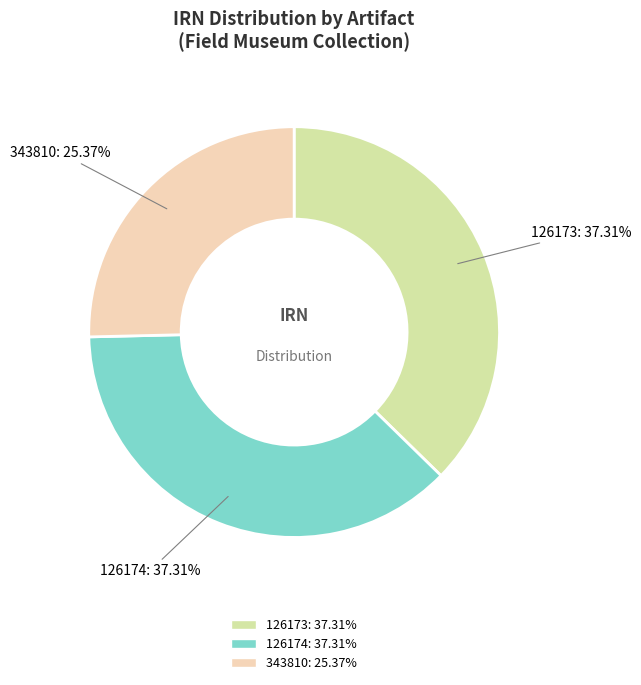

Which slice is the smallest?

343810: 25.37%